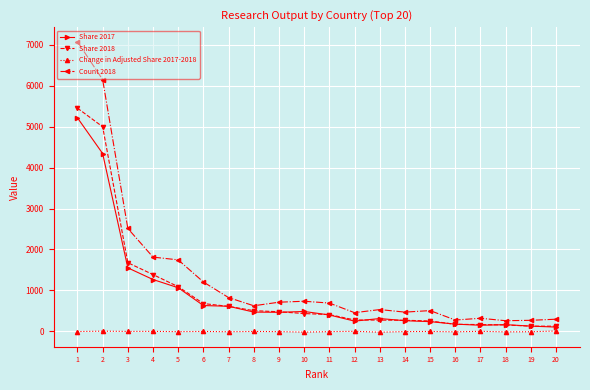

Does the chart display data point markers on the line(s)?

Yes